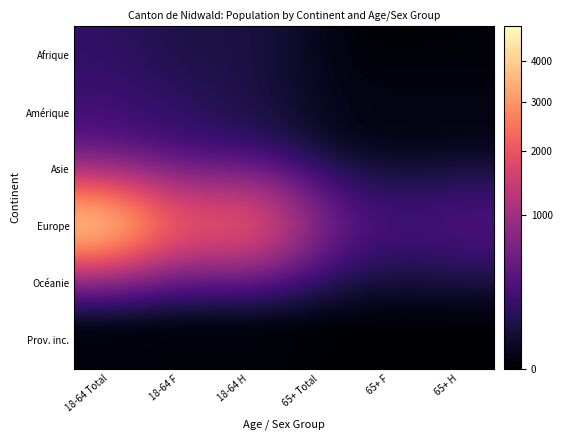

Between 65+ H and 65+ Total, which is larger?

65+ H